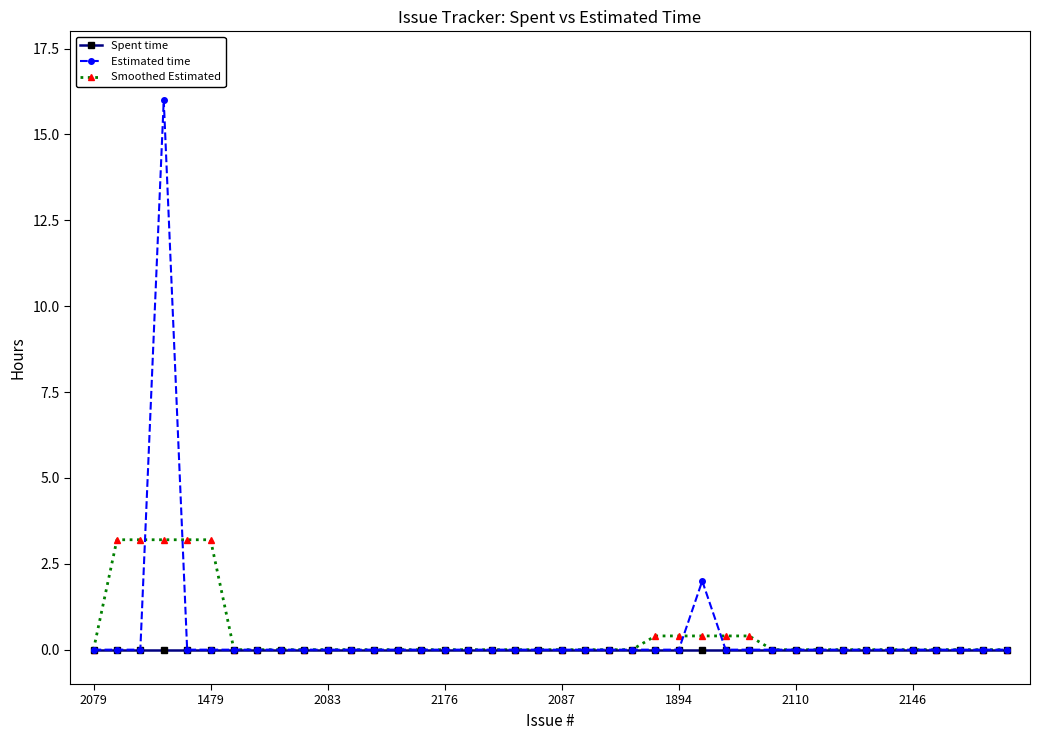

How many lines are shown in the chart?

3